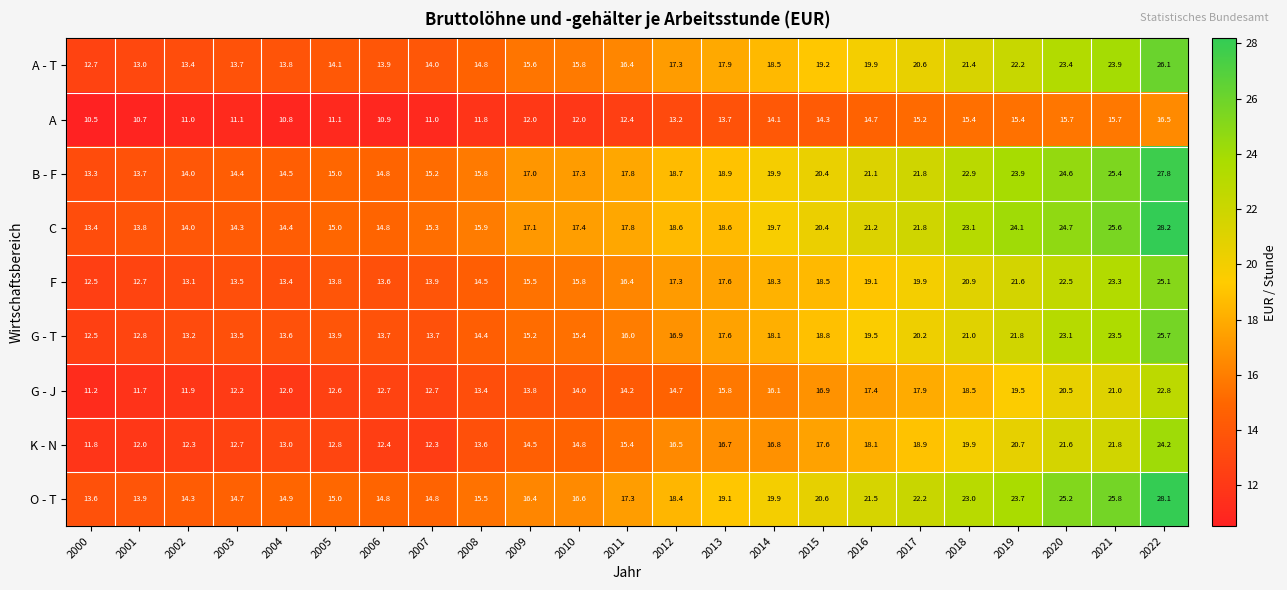

What is the minimum value shown in the chart?

10.5